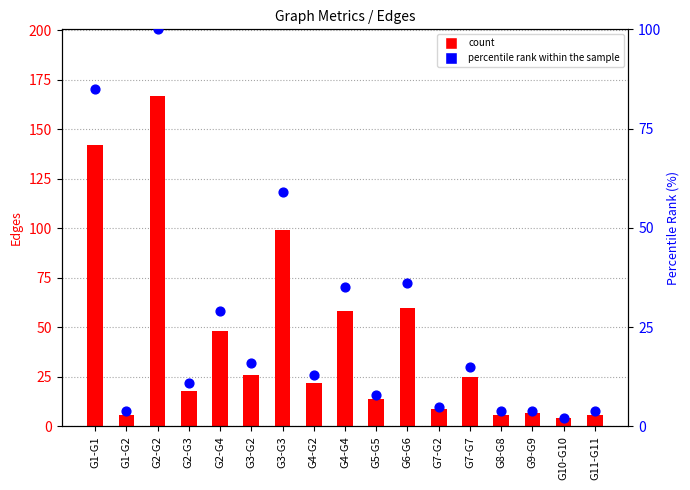

Is the value of Edges (count) at G1-G1 greater than the value of percentile rank within the sample at G4-G2?

Yes